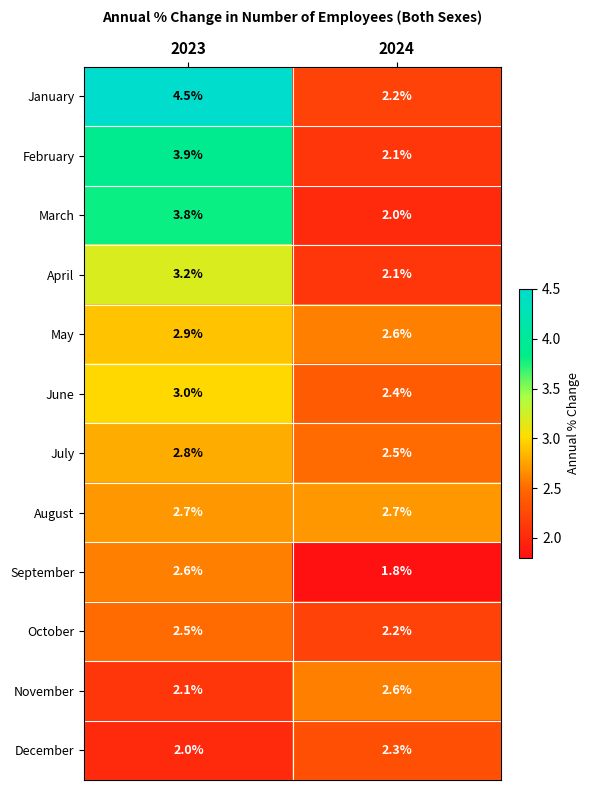

Which label corresponds to the smallest value in the chart?

2024